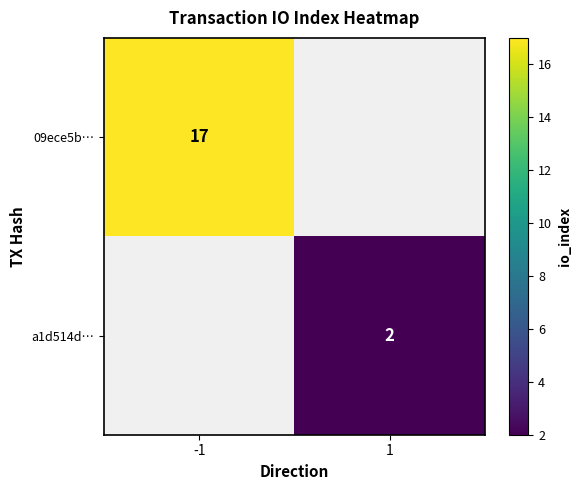

The a1d514d… series shows 1 at 1. True or false?

False